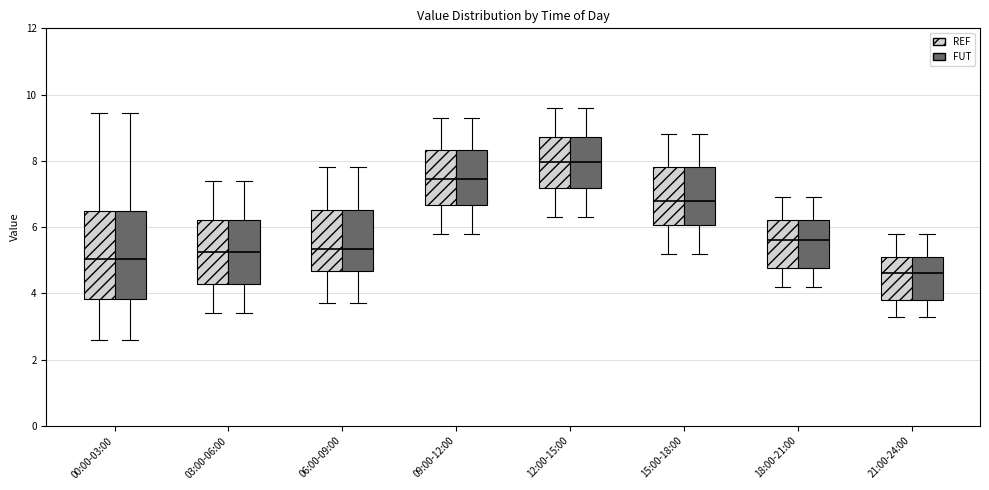

Where does the median line of the box for 15:00-18:00 (FUT) sit on the y-axis? The values are not printed on the chart, so give them approximately, as read against the axis.

6.8